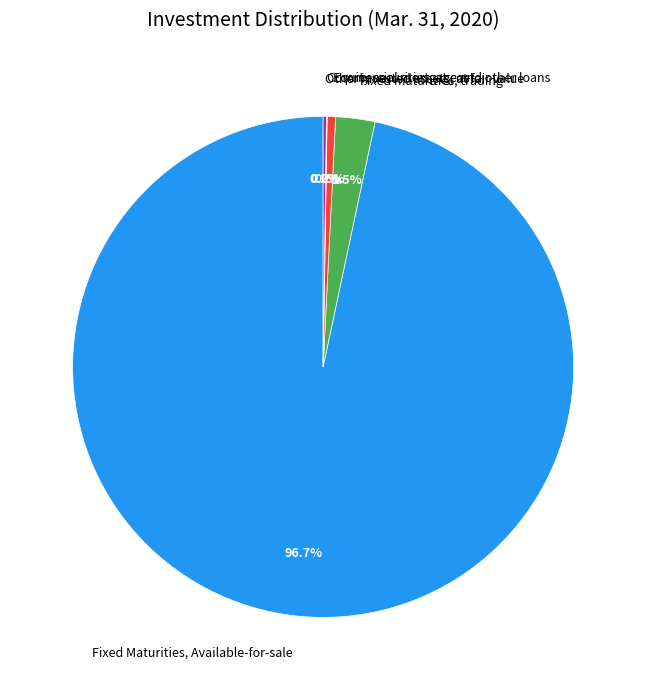

What is the largest slice in the pie chart?

Fixed Maturities, Available-for-sale